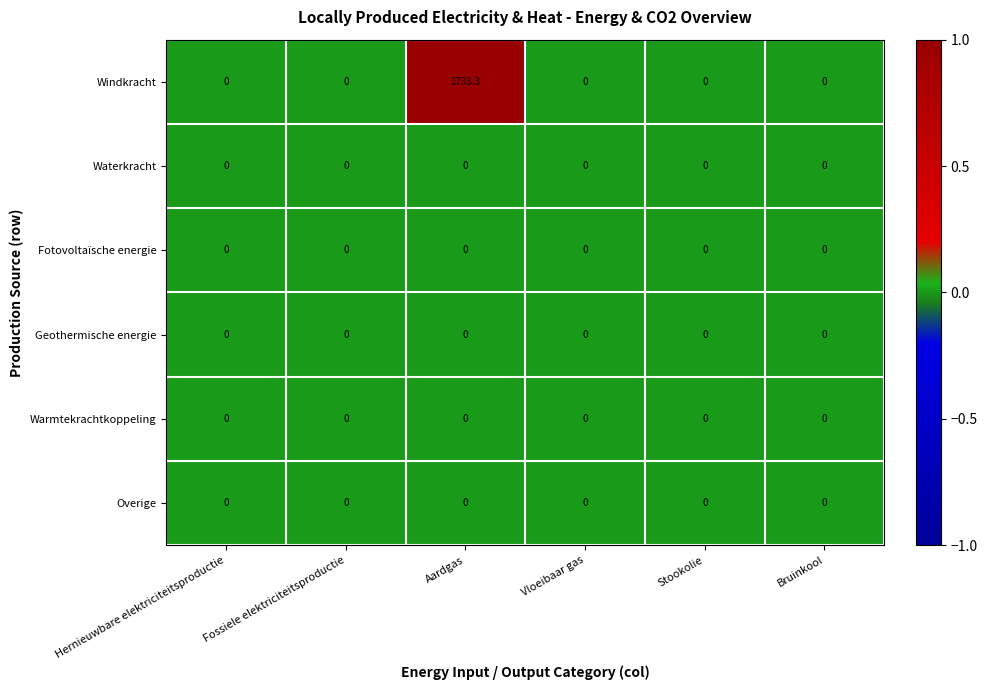

Which series has the largest total across all categories?

Windkracht